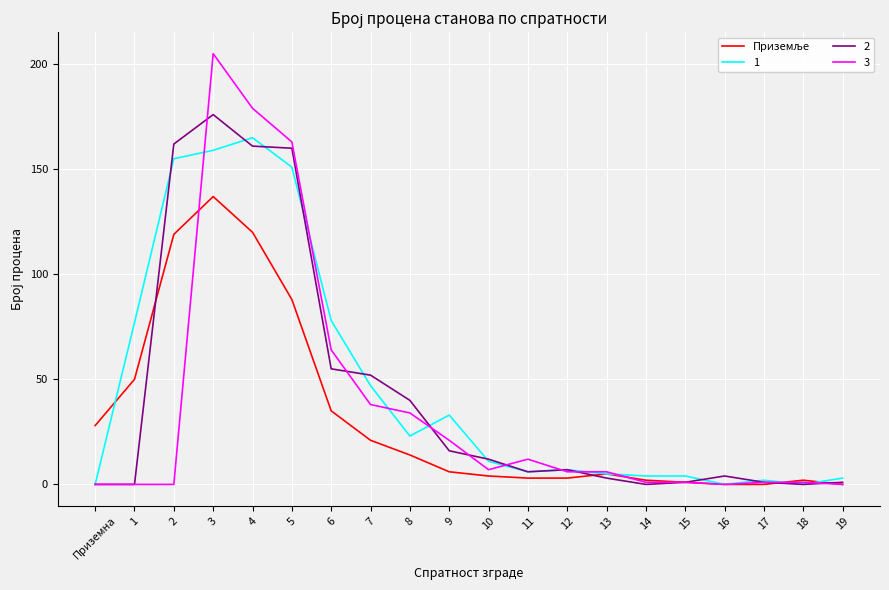

What is the greatest value displayed?

205